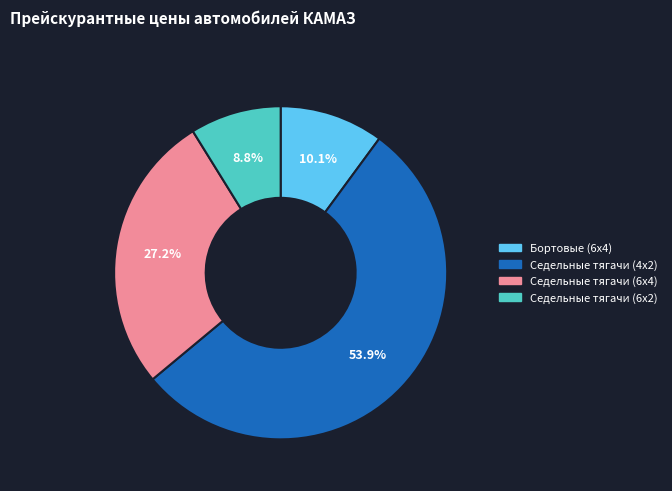

Count the number of slices in the pie.

4